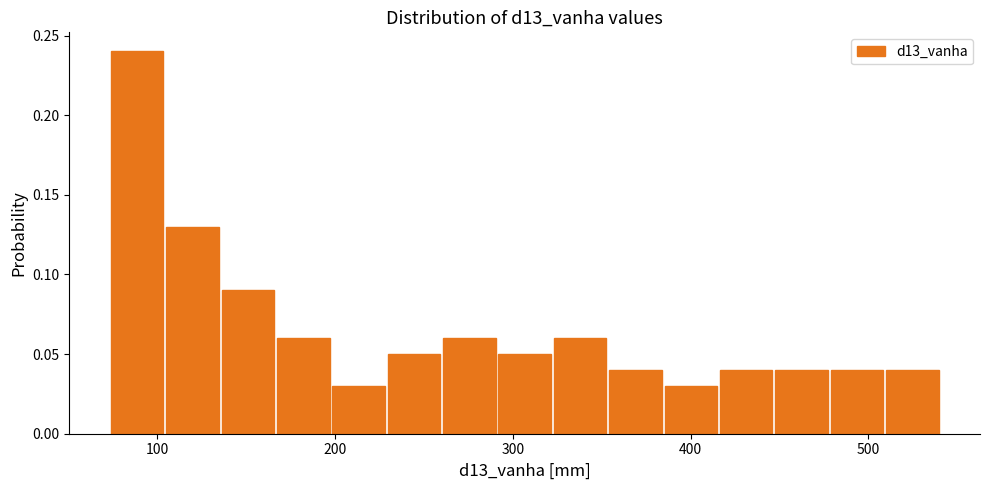

Around what value on the x-axis is the tallest bar? Give the approximate position of its centre, as read against the axis.

90